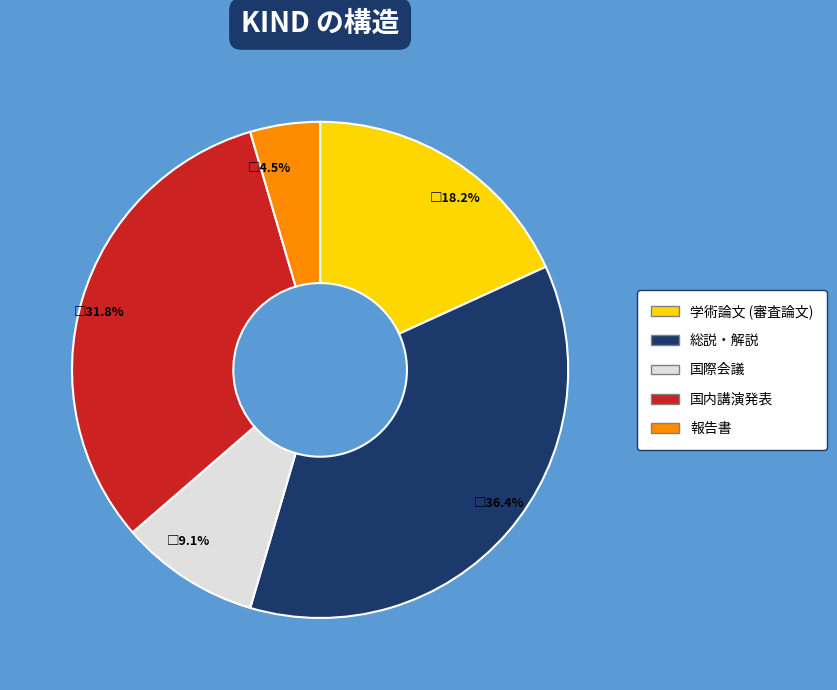

Count the number of slices in the pie.

5